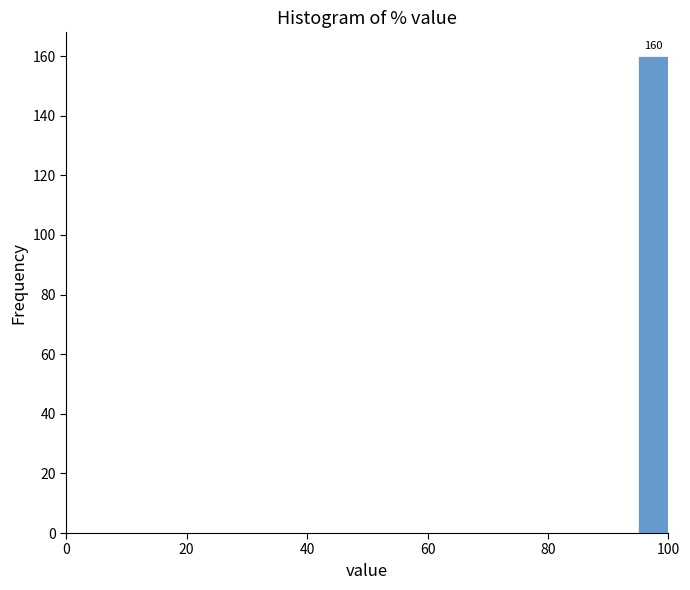

Read against the x-axis, roughly where is the centre of the tallest bar?

98